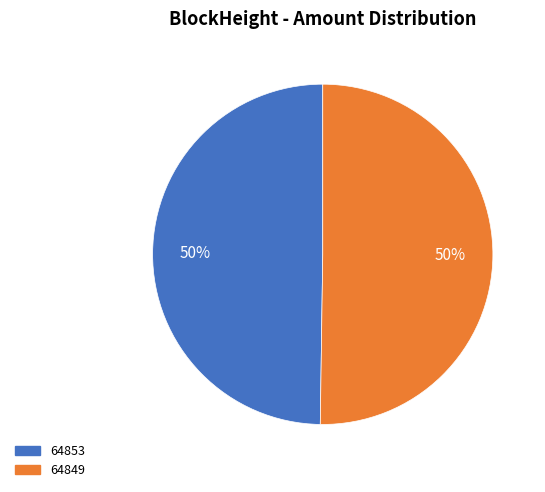

Count the number of slices in the pie.

2